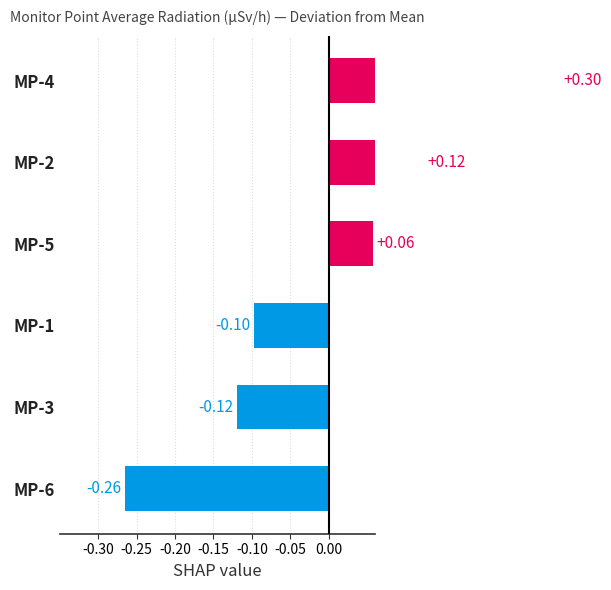

Is the value of MP-6 at 01:50 greater than the value of MP-4 at 00:40?

No